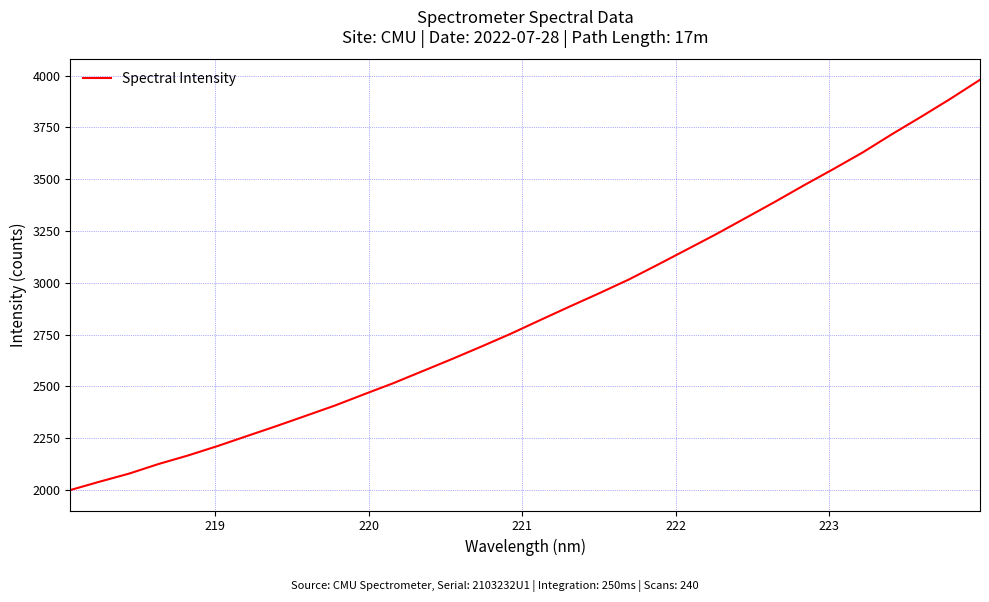

What is the maximum value shown in the chart?

3980.2